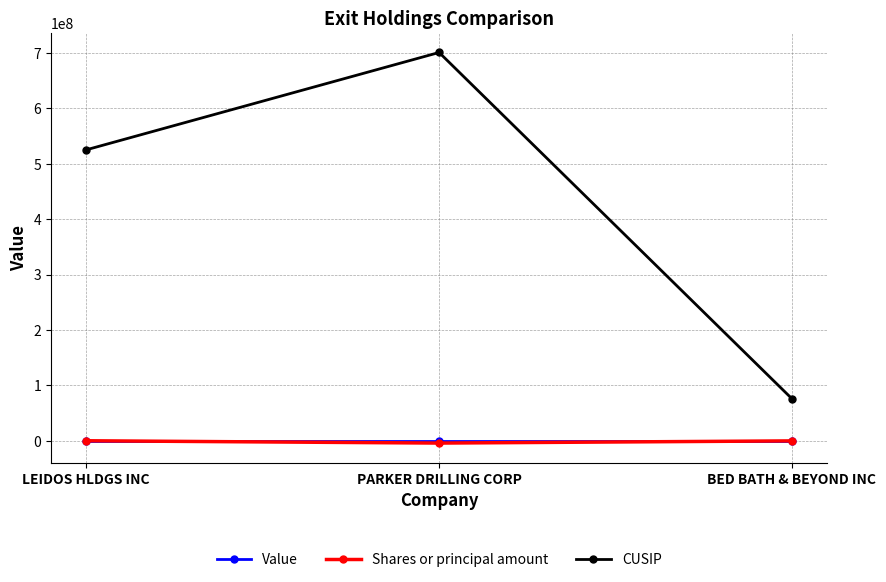

True or false: CUSIP has a value of 317665139 at LEIDOS HLDGS INC.

False